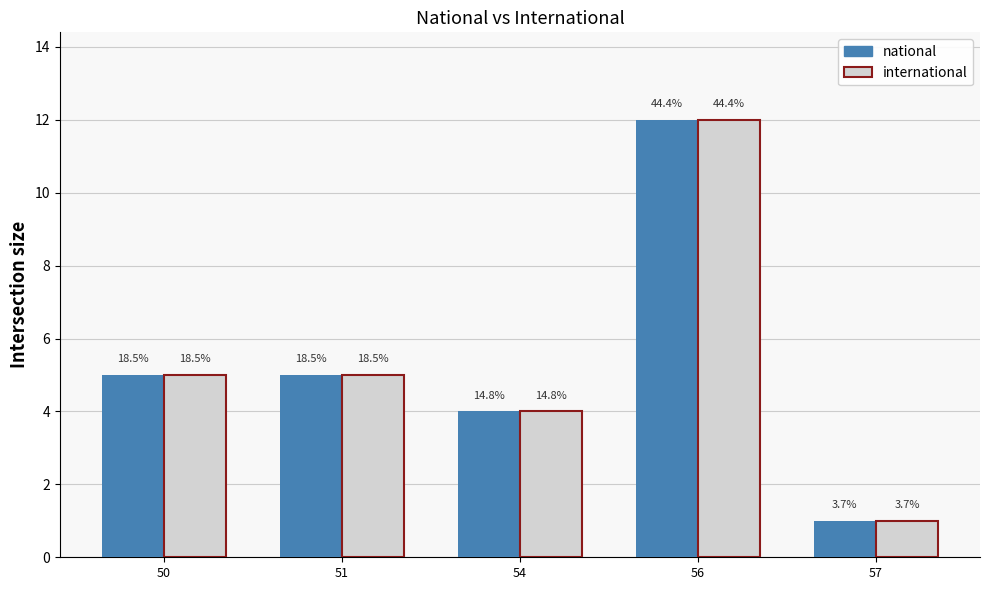

Between 56 and 57, which series saw the biggest shift?

national